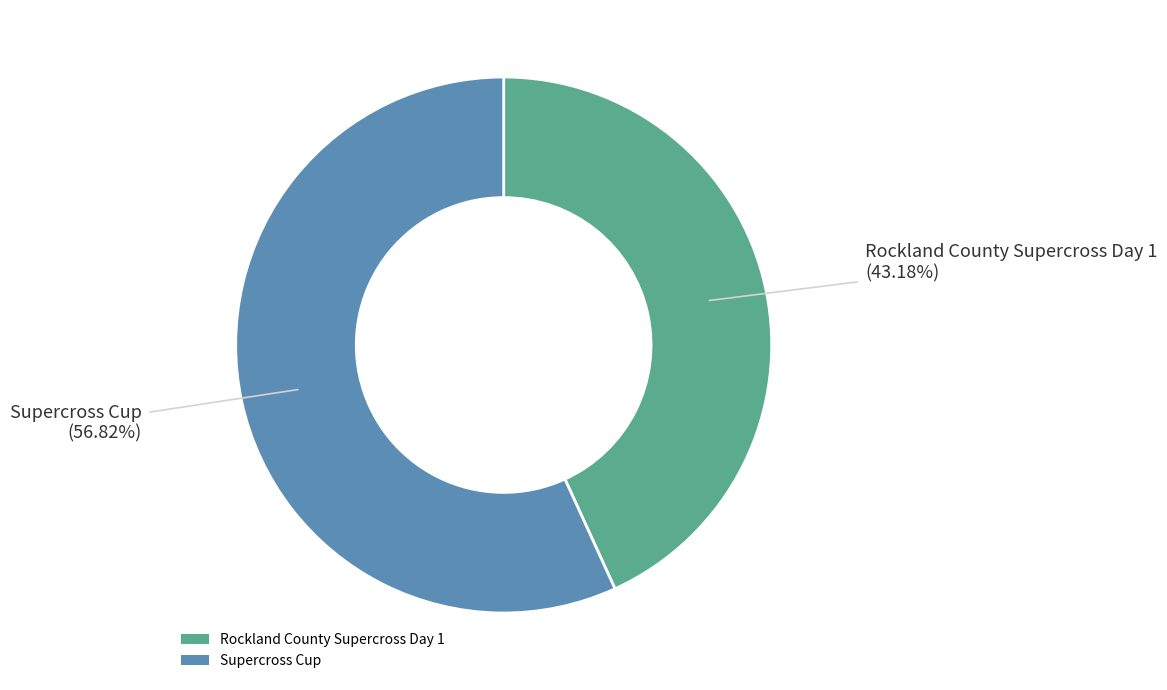

Which slice is the largest?

Supercross Cup